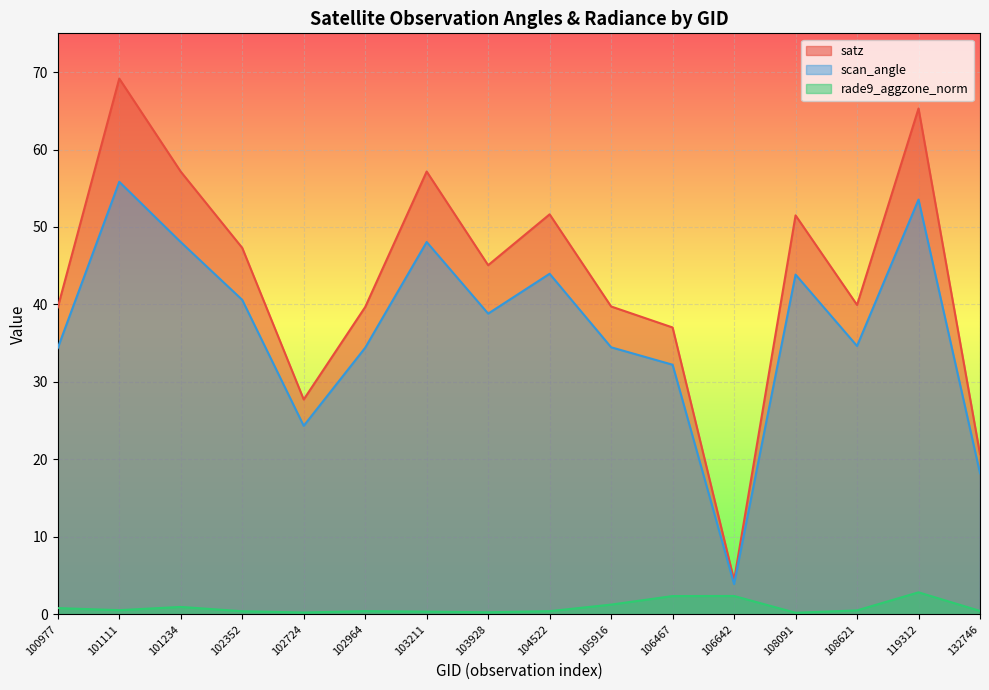

What are all the series names shown in the legend?

satz, scan_angle, rade9_aggzone_norm